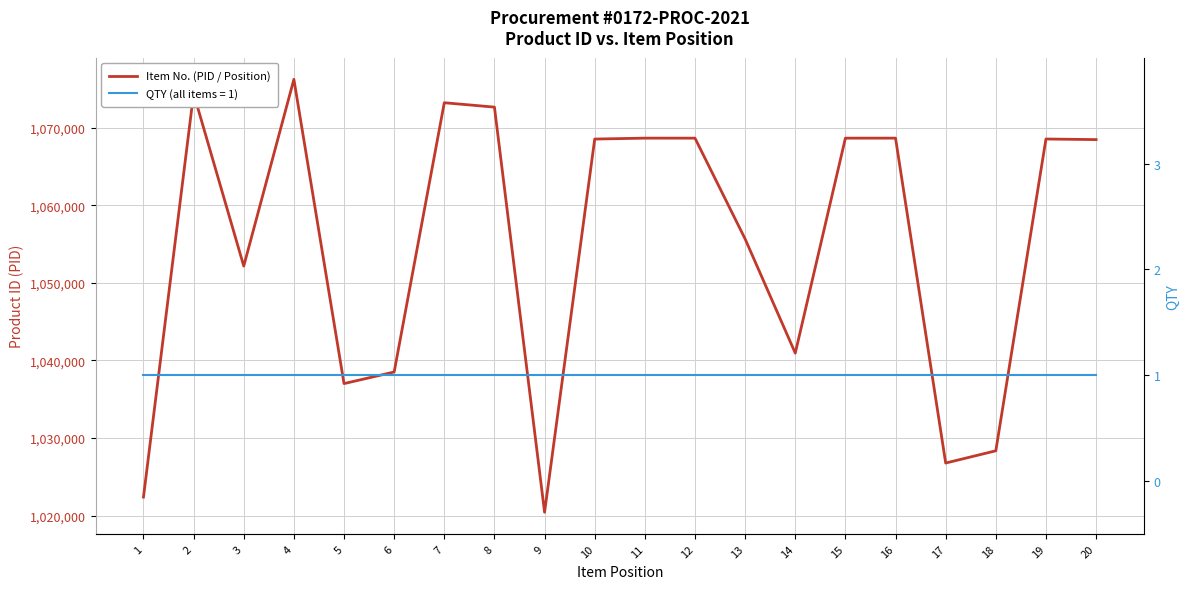

Reading left to right, what are all the values shown in this chart?

1022398	1074387	1052160	1076213	1037018	1038512	1073198	1072634	1020443	1068519	1068637	1068635	1055652	1040944	1068636	1068638	1026782	1028362	1068525	1068449